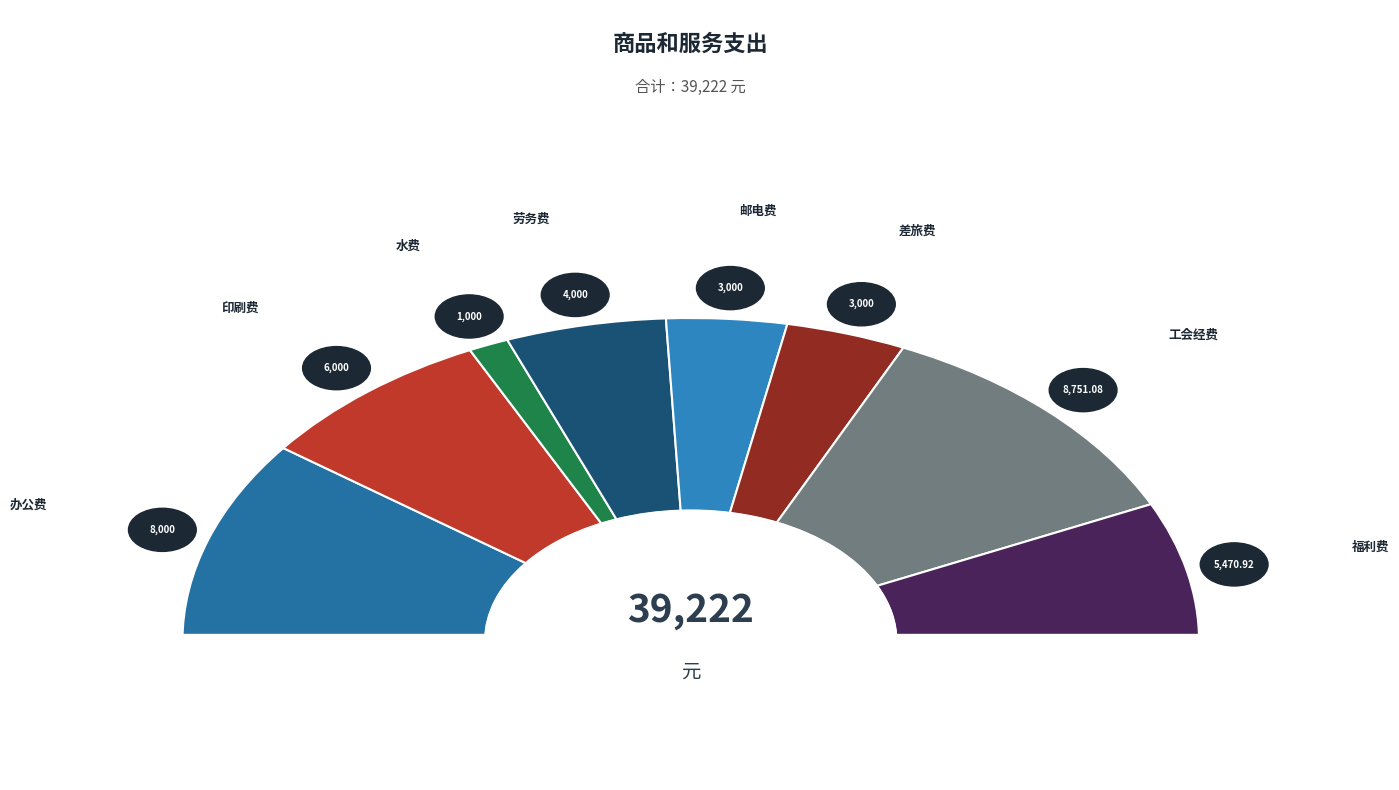

Count the number of slices in the pie.

8